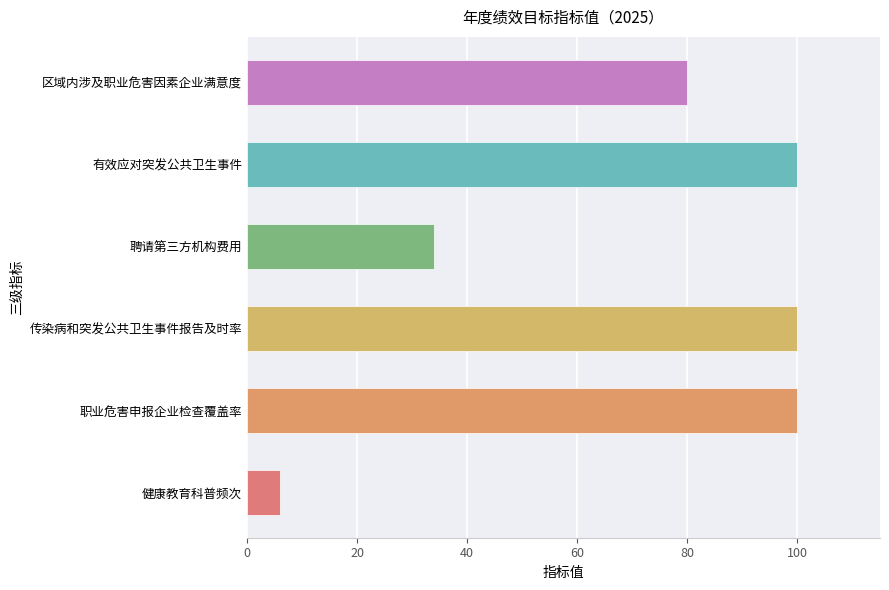

What is the smallest value displayed?

6